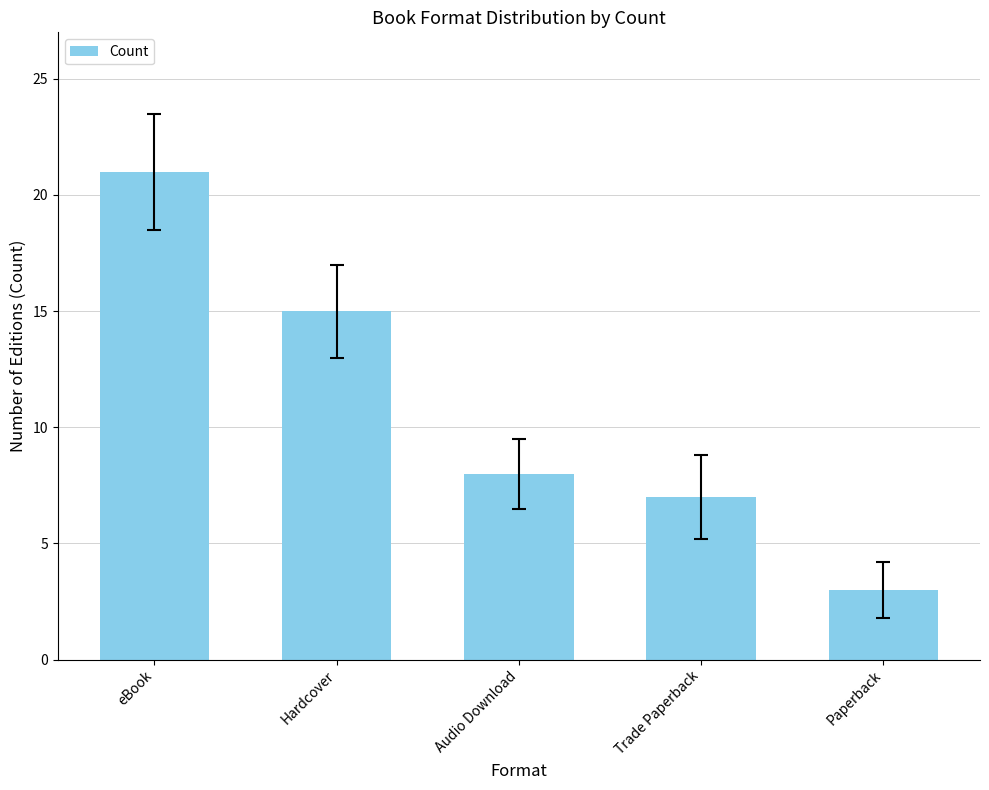

Count the number of data series in this chart.

1